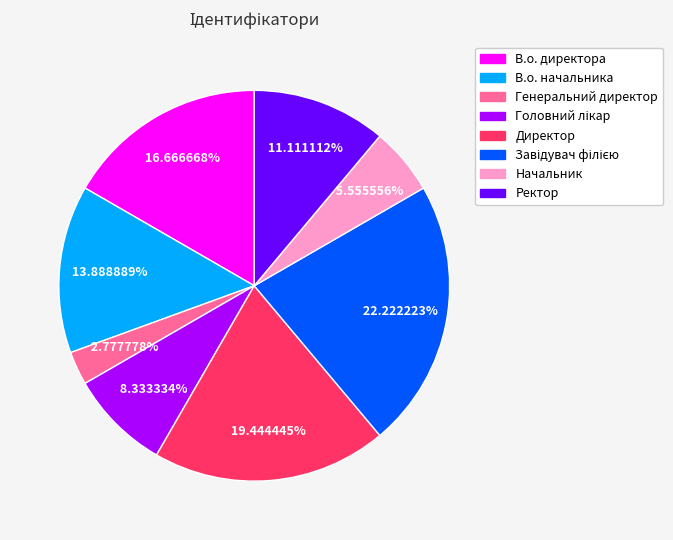

To the nearest percent, what is the difference between the Директор and Начальник slice percentages?

14%